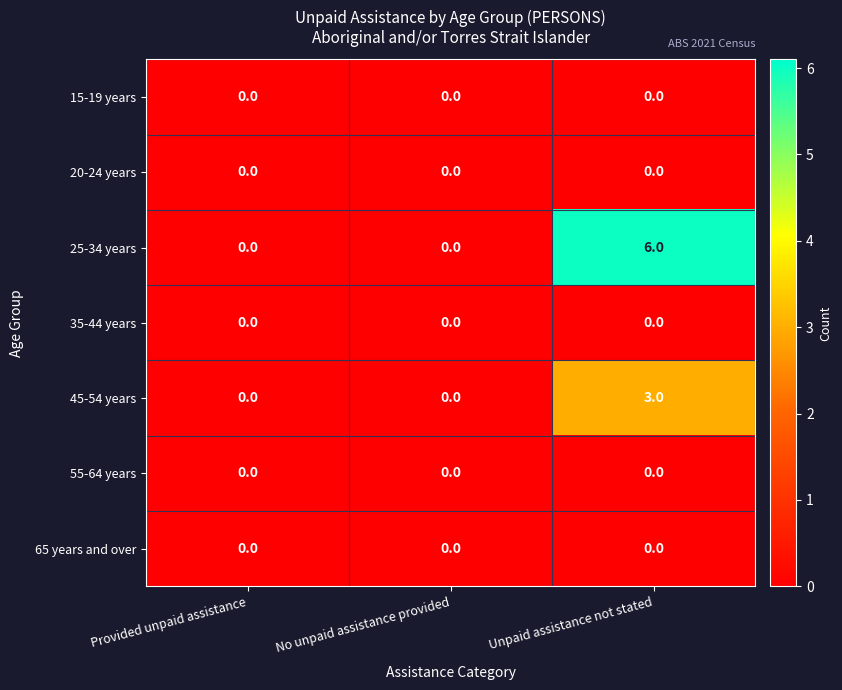

Which series changed the most between No unpaid assistance provided and Unpaid assistance not stated?

25-34 years